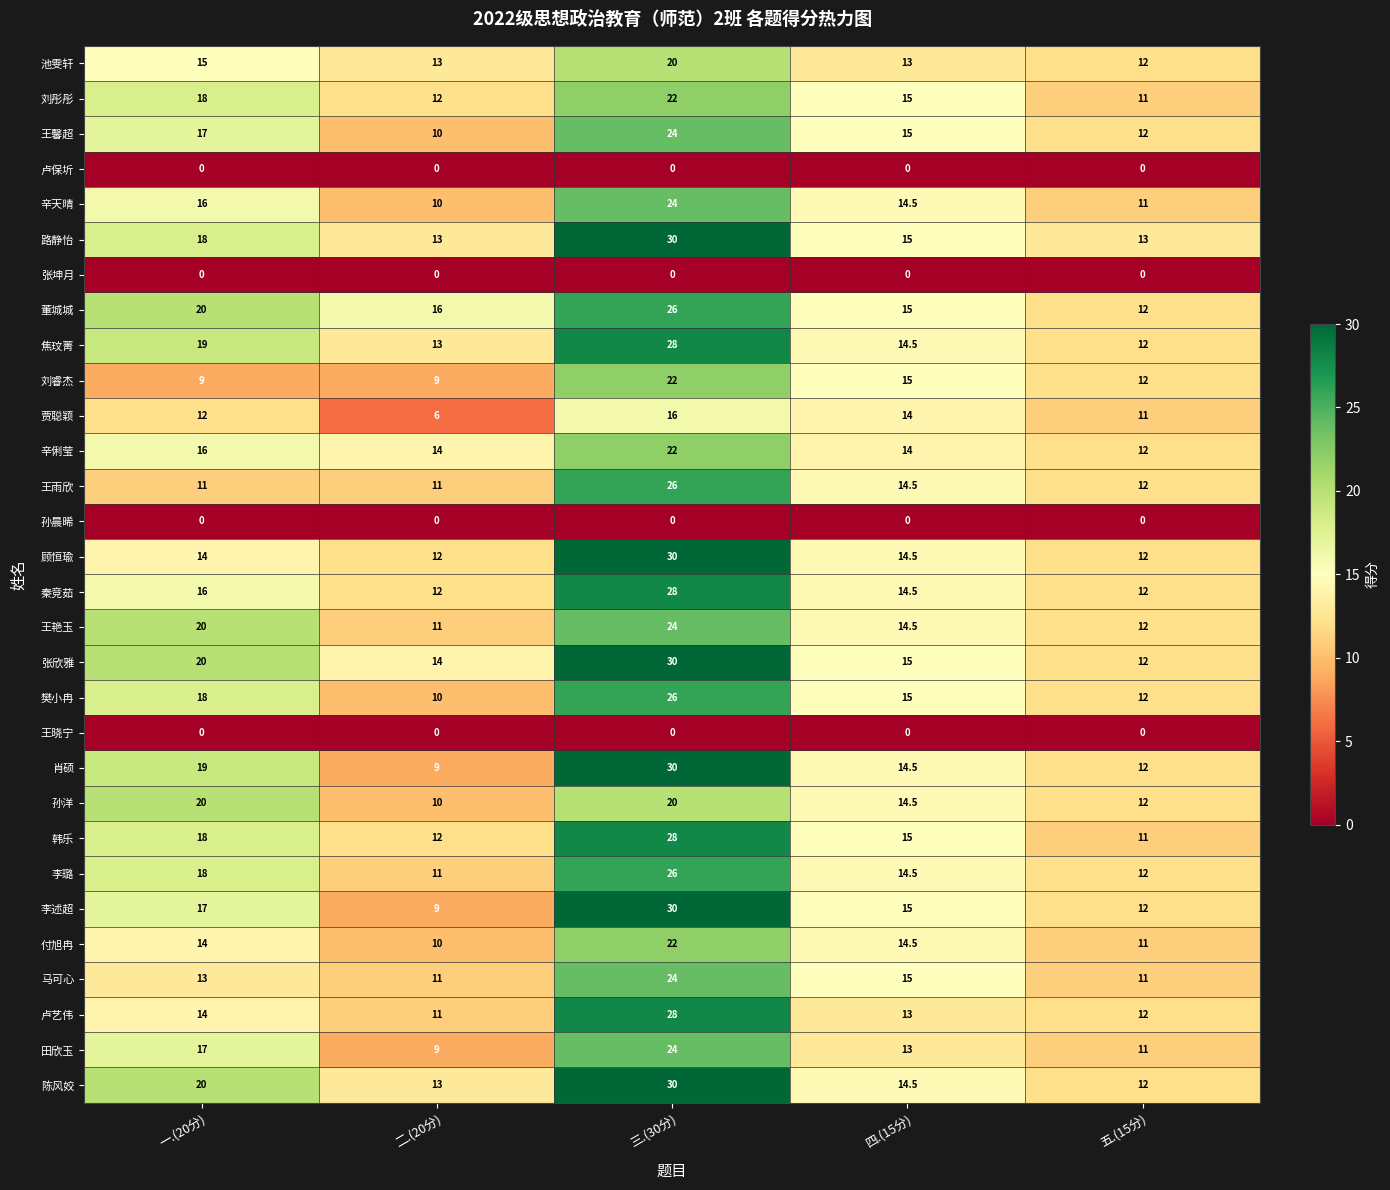

What is the total value across all series at 二.(20分)?

291.0